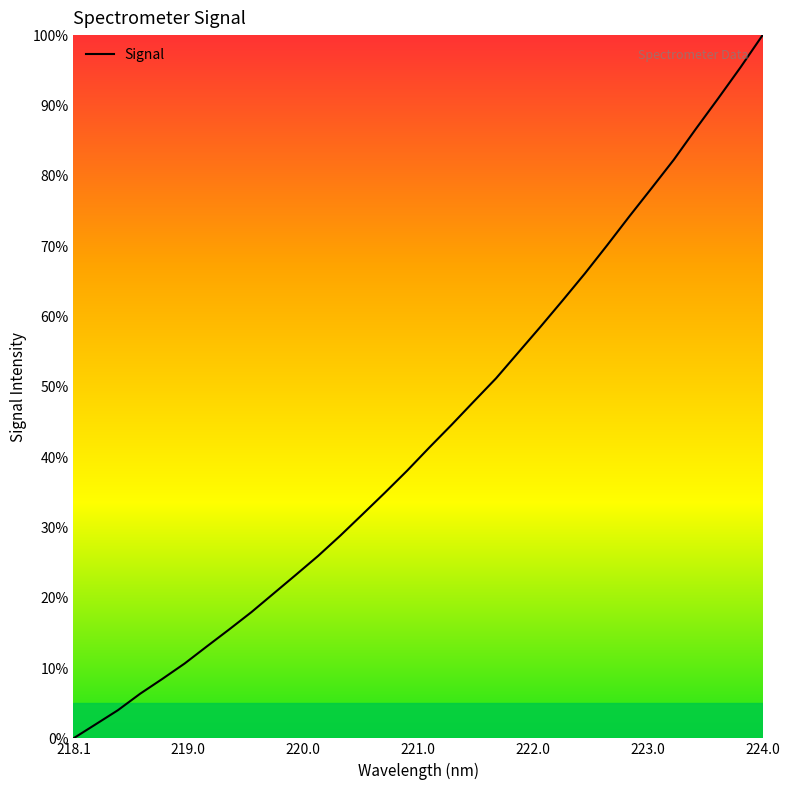

Does the chart display data point markers on the line(s)?

No